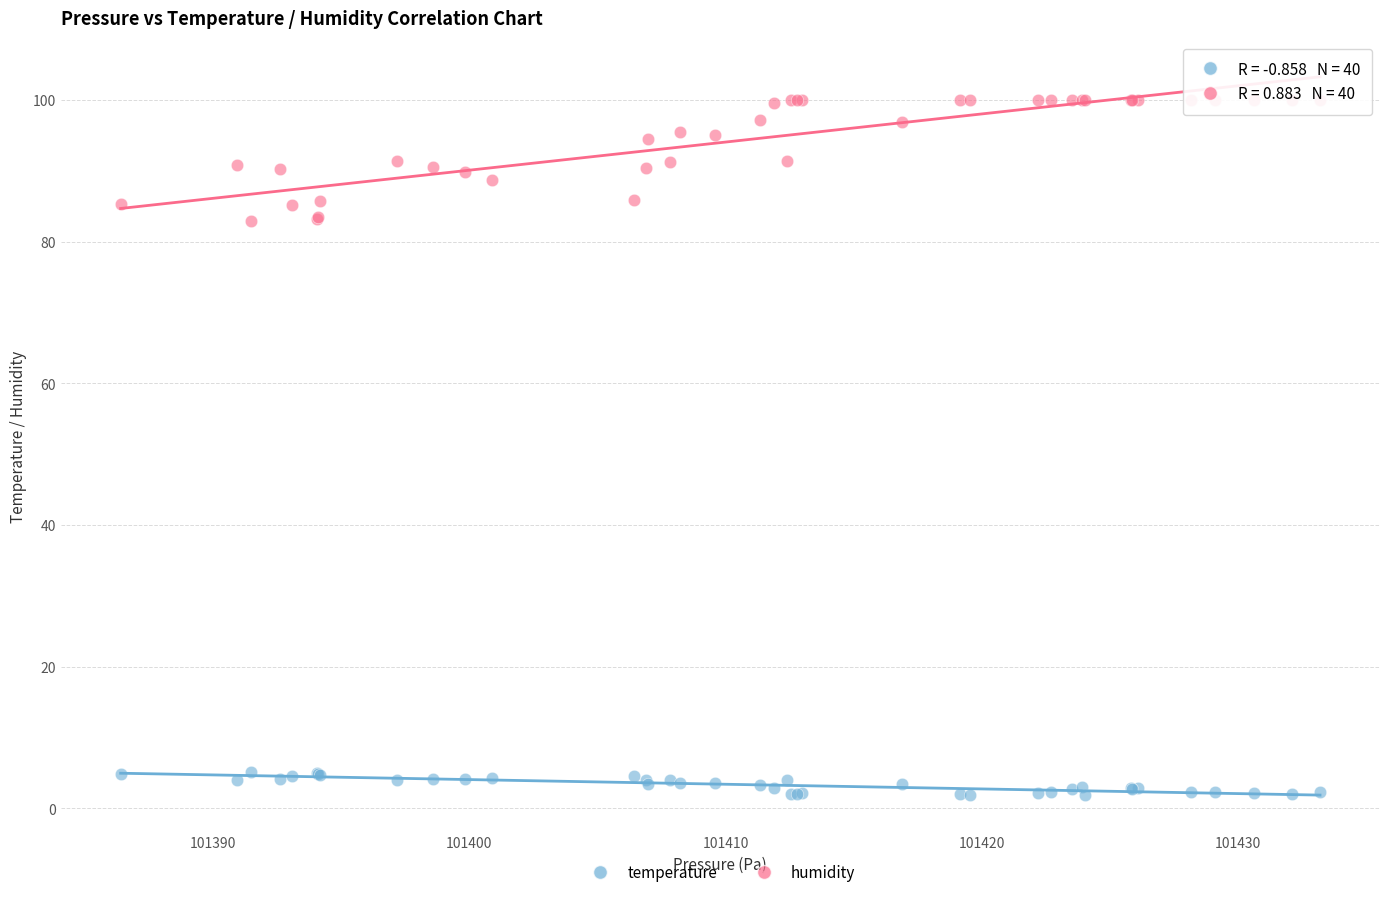

Which series contains the highest Y value?

humidity